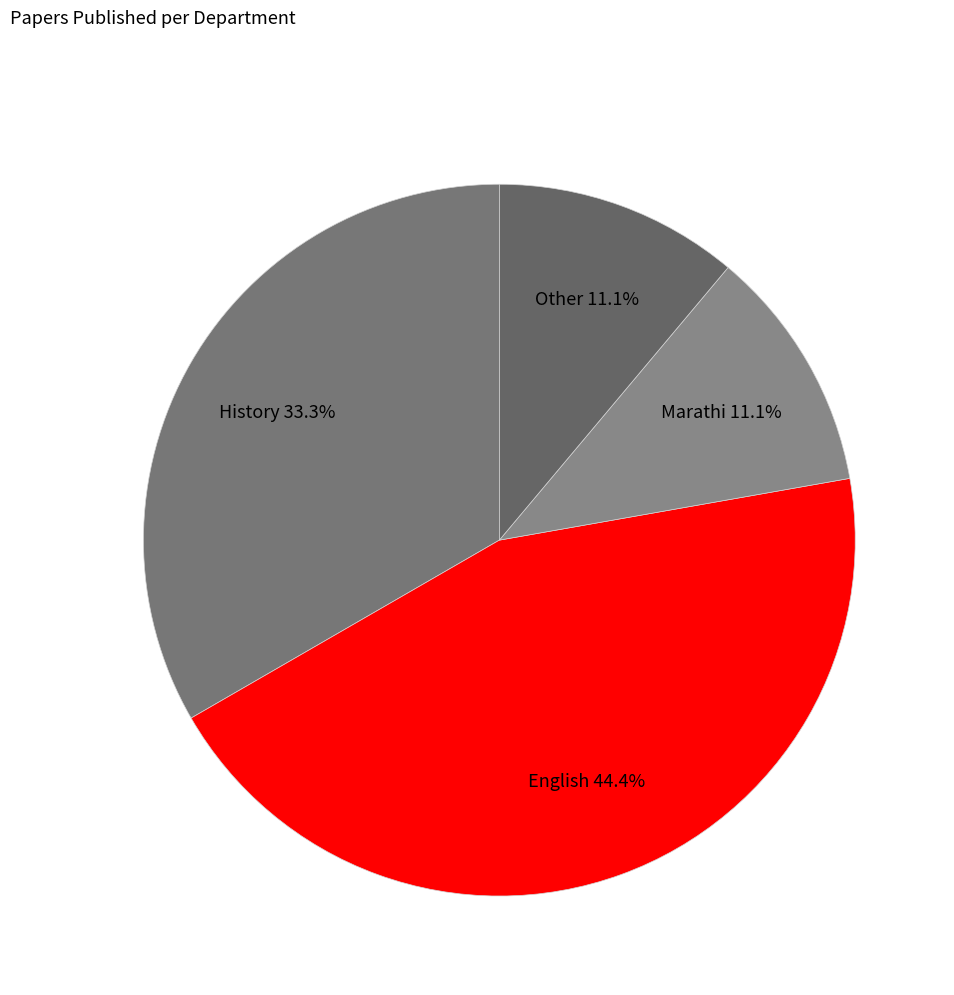

Does Marathi account for over 50% of the chart?

No